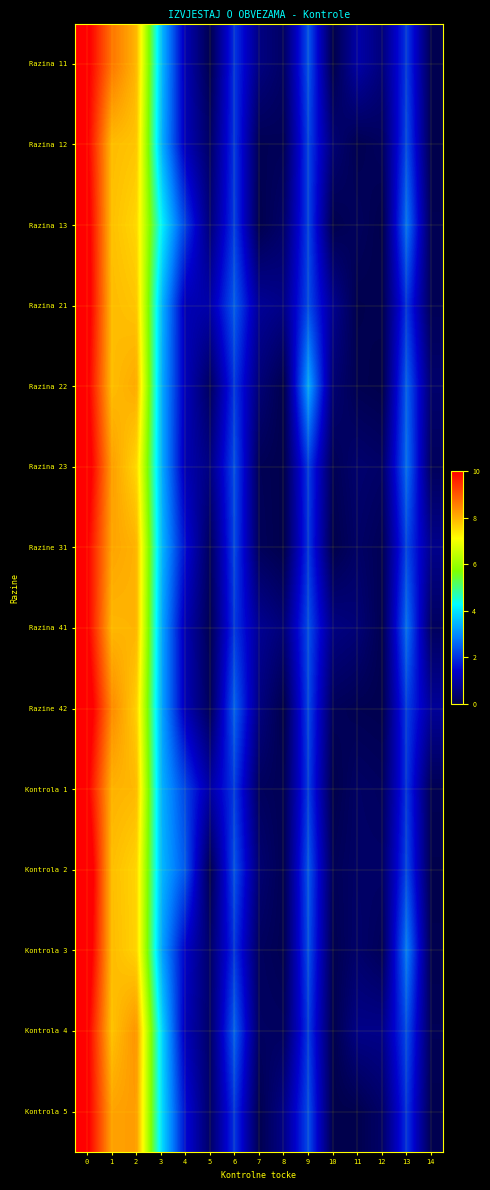

Which has a higher value, 9 or 1?

1